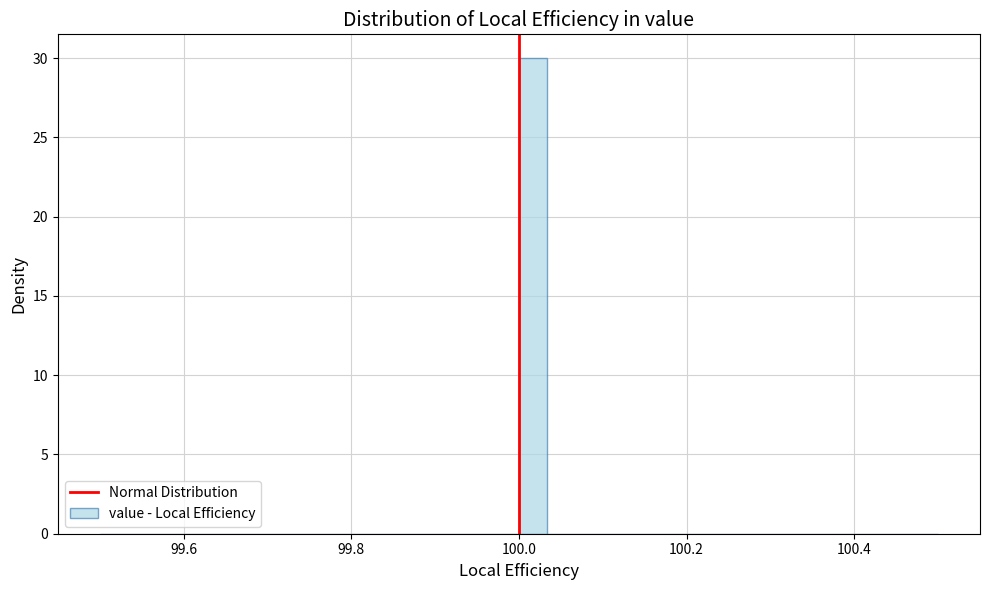

Read against the x-axis, roughly where is the centre of the tallest bar?

100.02